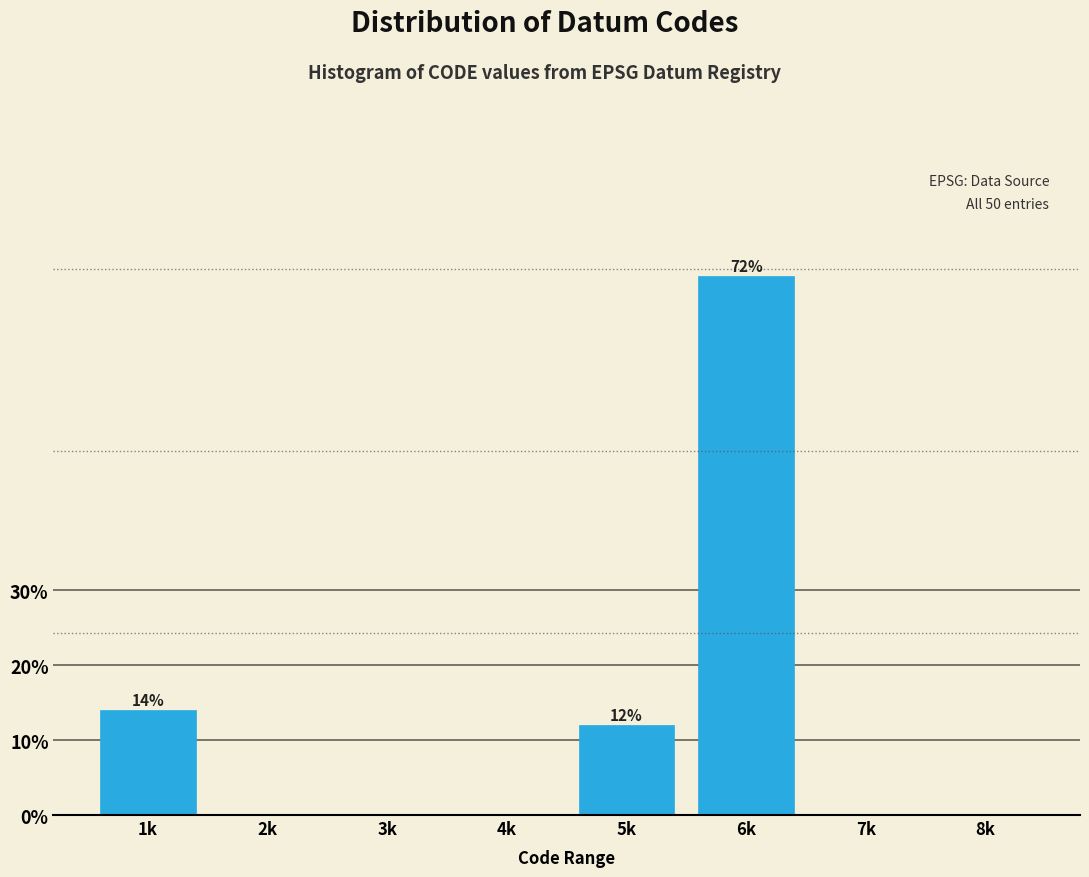

Reading left to right, list all the values displayed in this chart.

1k=14.0	2k=0.0	3k=0.0	4k=0.0	5k=12.0	6k=72.0	7k=0.0	8k=0.0